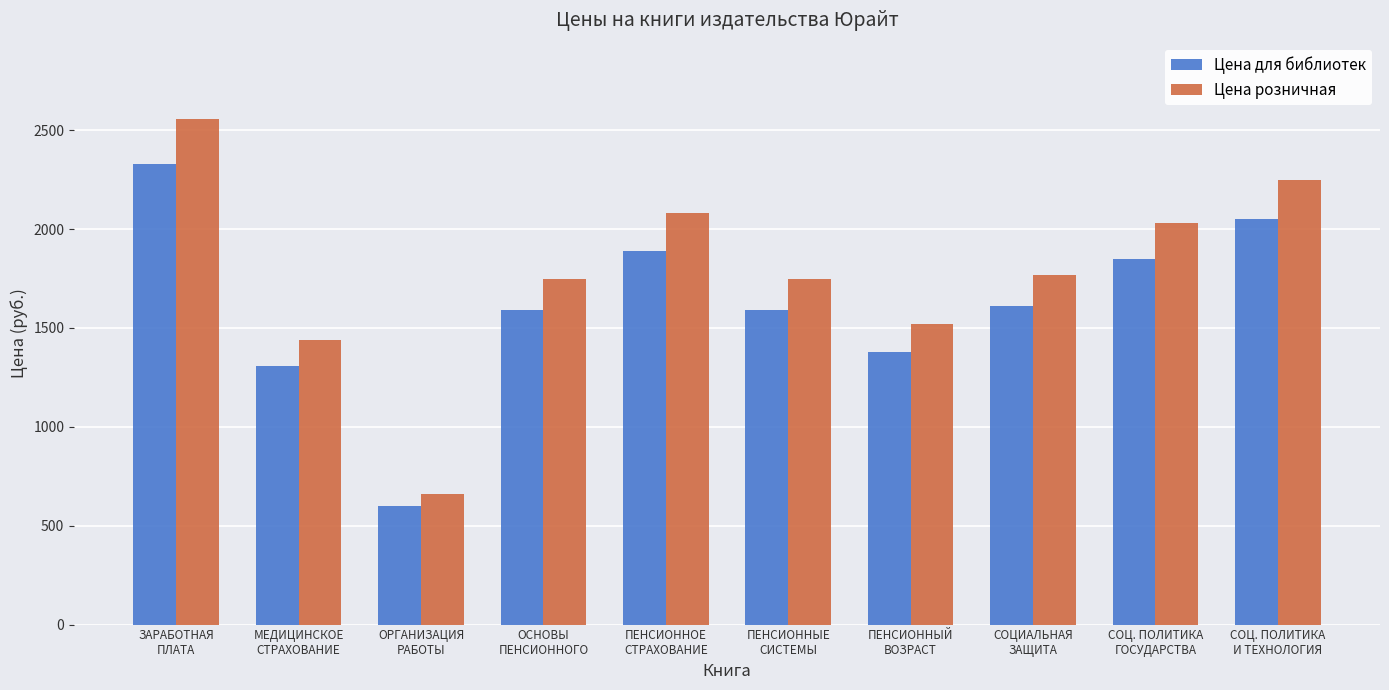

Reading left to right, what are all the values shown in this chart?

Цена для библиотек: 2329	1309	599	1589	1889	1589	1379	1609	1849	2049
Цена розничная: 2559	1439	659	1749	2079	1749	1519	1769	2029	2249